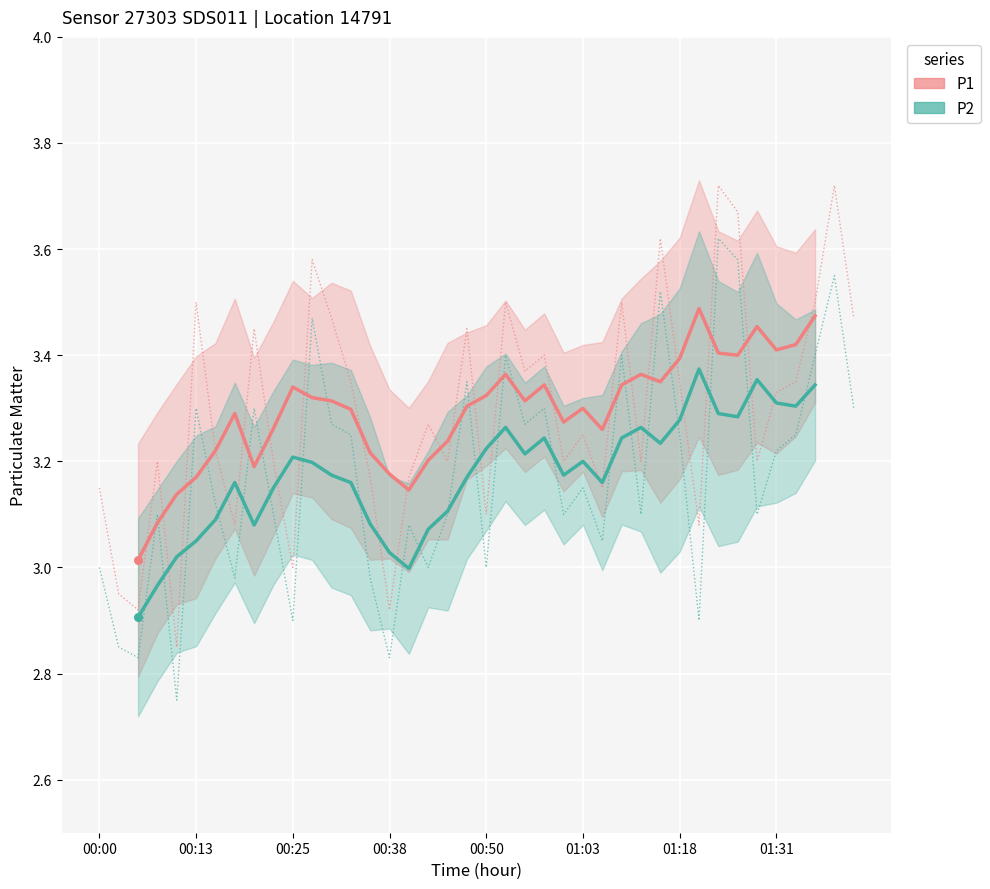

At how many categories does at least one series exceed 3?

36